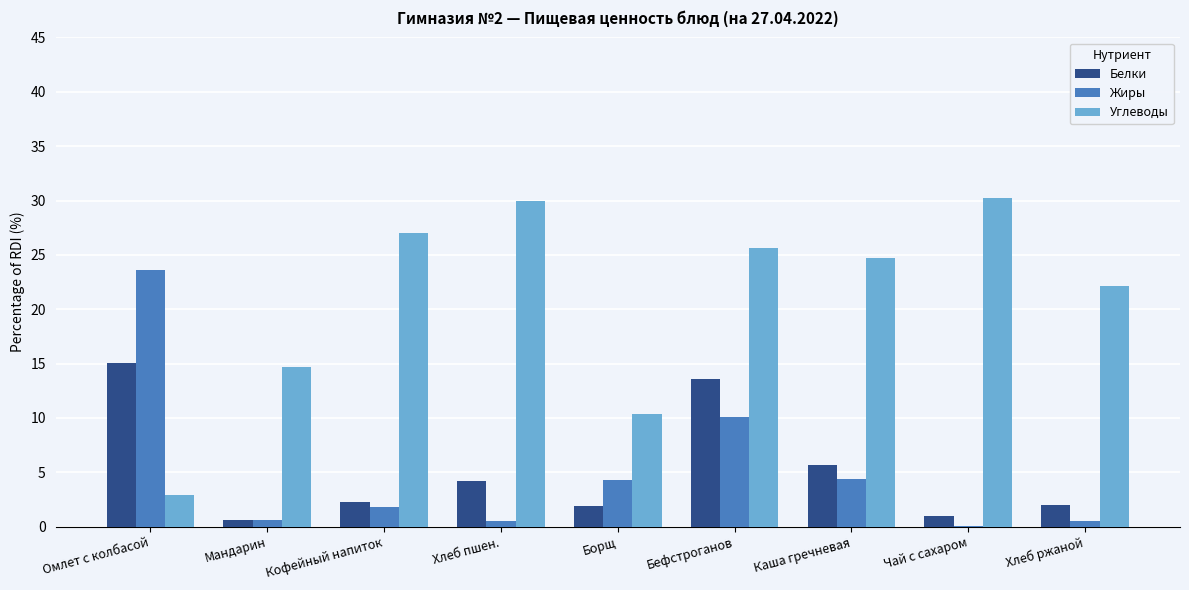

True or false: Углеводы has a value of 39.6 at Хлеб ржаной.

False